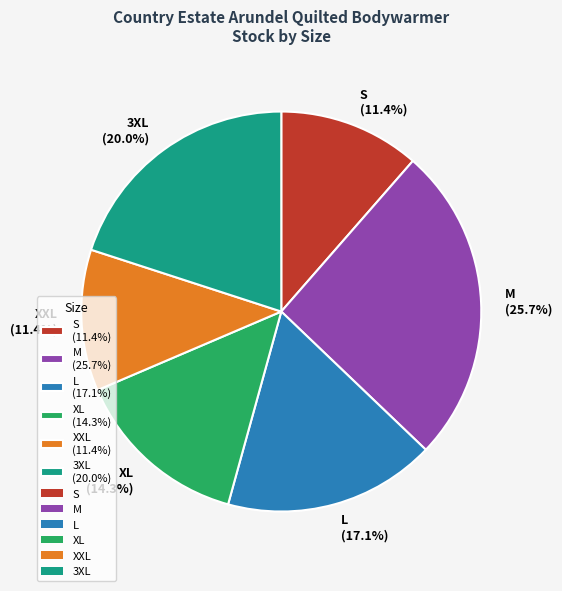

Approximately how many times larger is the value at XL (14.3%) compared to 3XL (20.0%)?

0.7